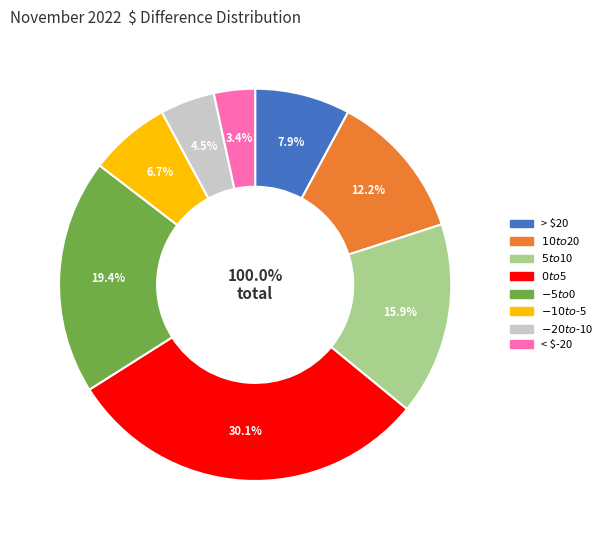

To the nearest percent, what is the average slice percentage?

12%